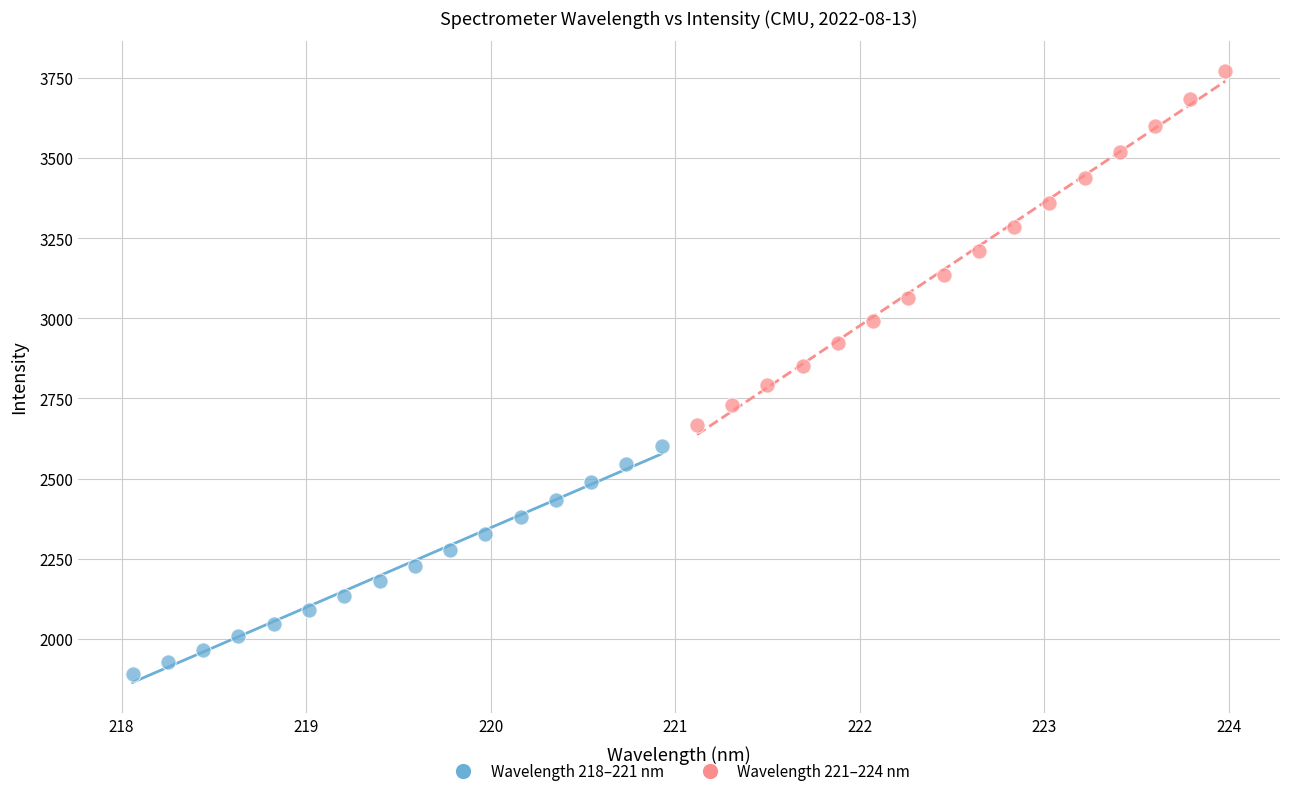

Which series has the widest spread of Y values?

Wavelength 221–224 nm